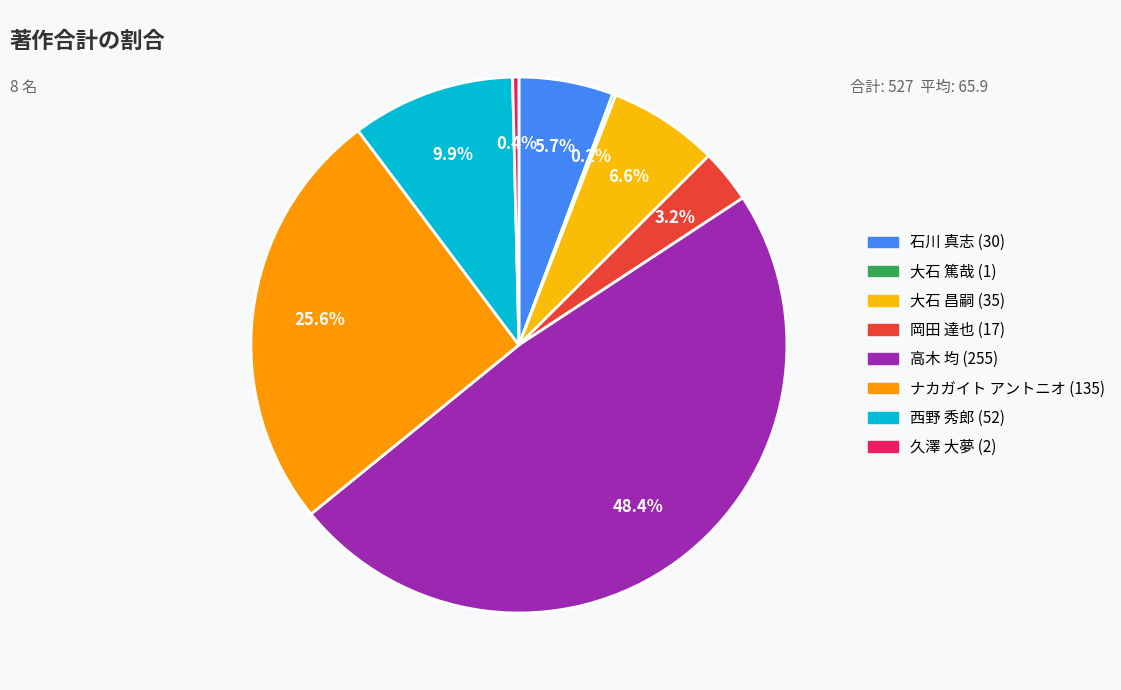

How many segments does this pie chart have?

8